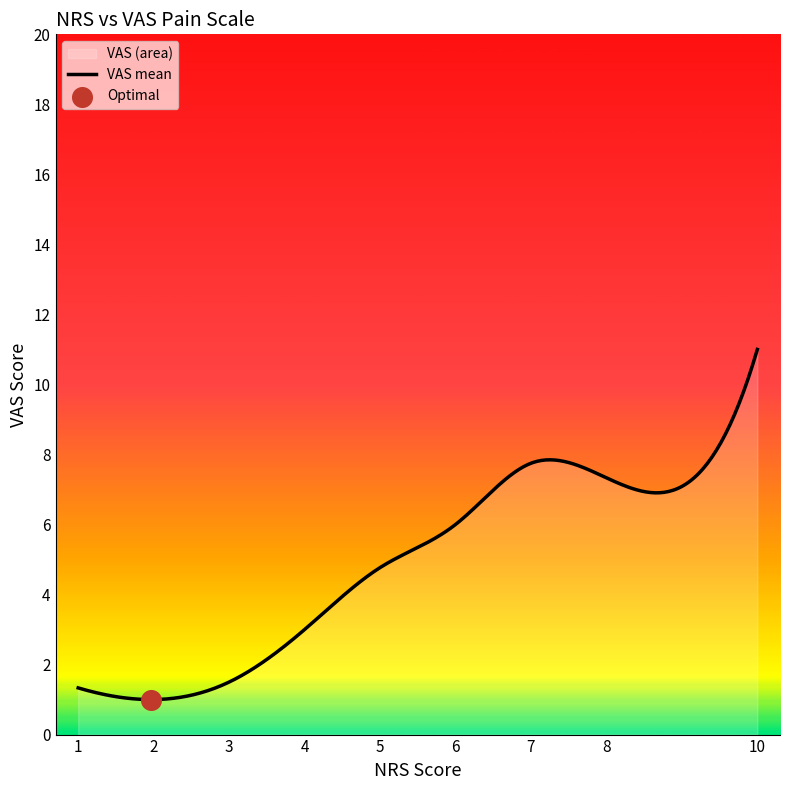

What is the greatest value displayed?

11.0